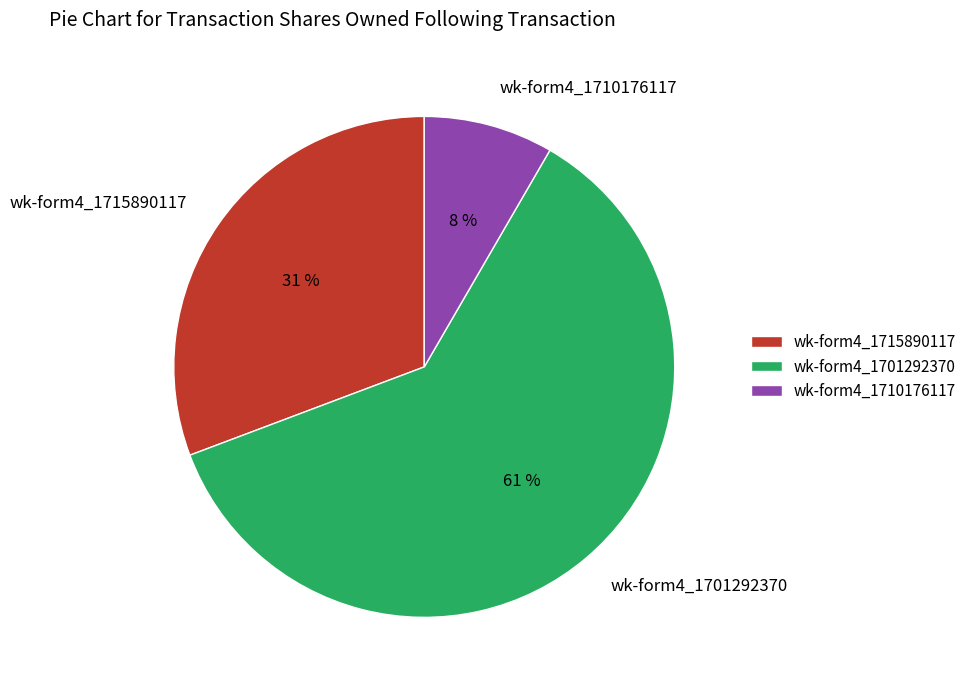

Which category accounts for the majority?

wk-form4_1701292370